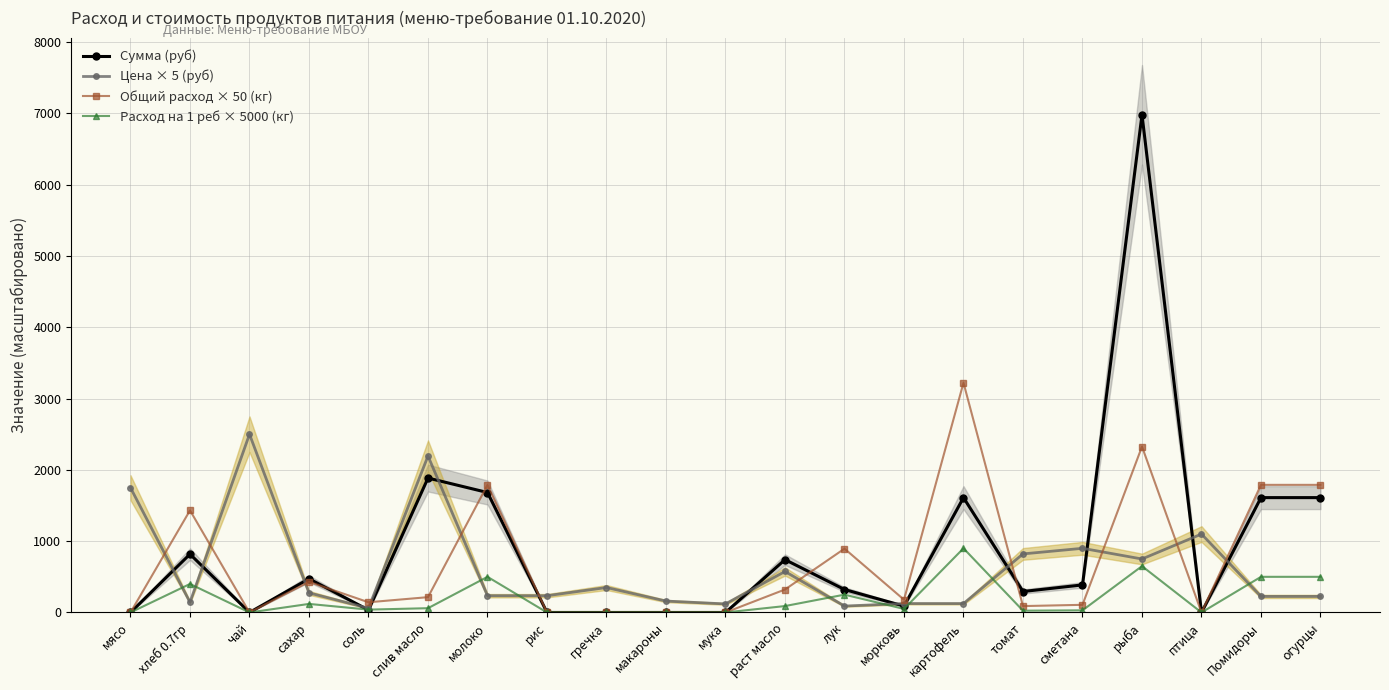

At which category is the sum across all series the highest?

рыба